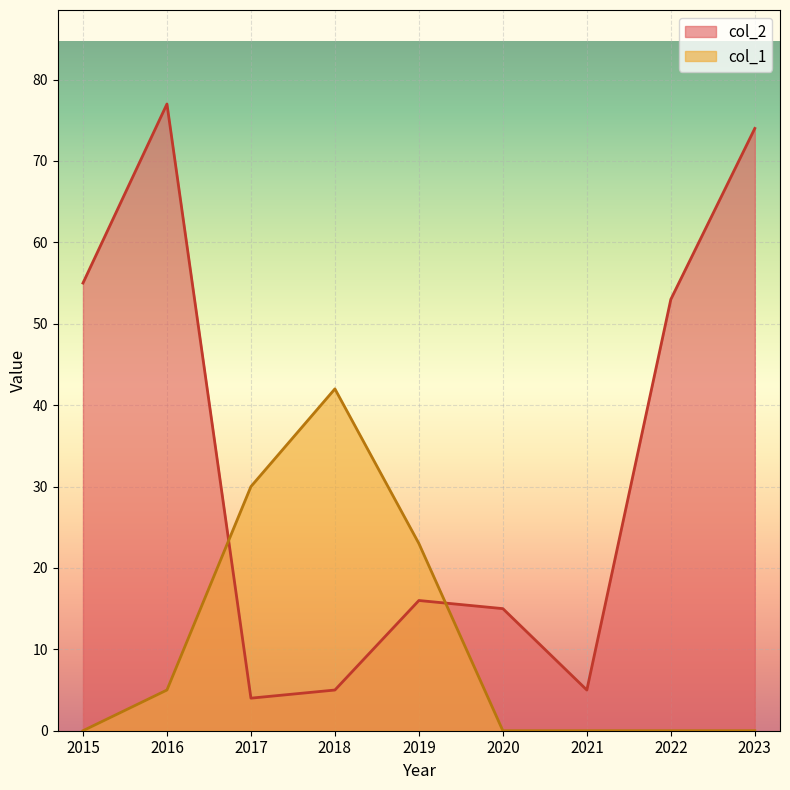

Between which two adjacent categories do col_2 and col_1 first intersect?

2016 and 2017